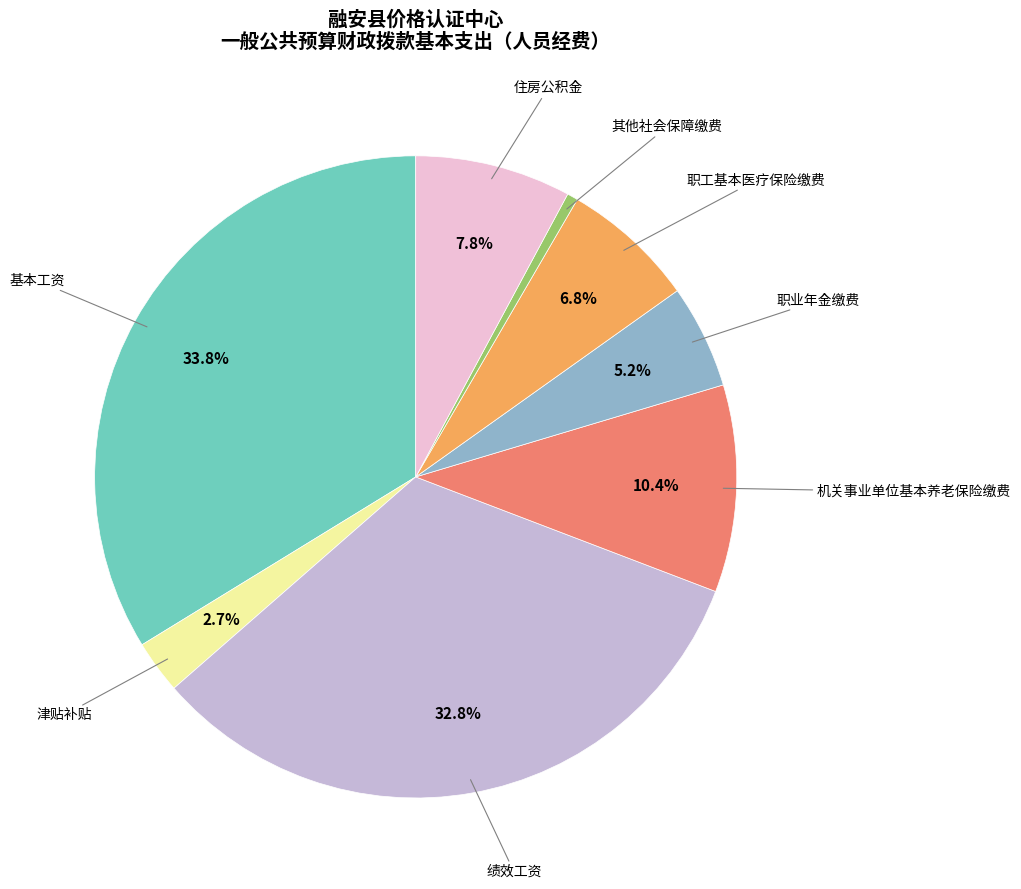

Is there a majority slice in this chart?

No